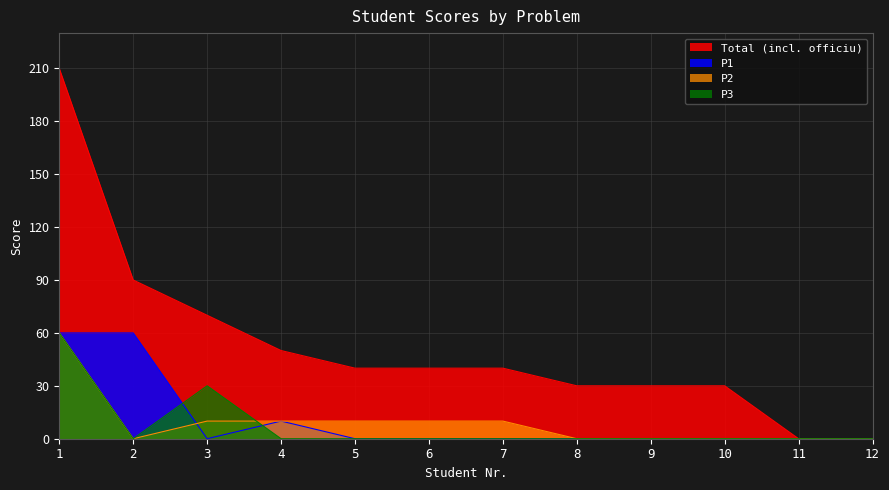

List the labels in order of Total (incl. officiu) value, largest first.

1, 2, 3, 4, 5, 6, 7, 8, 9, 10, 11, 12